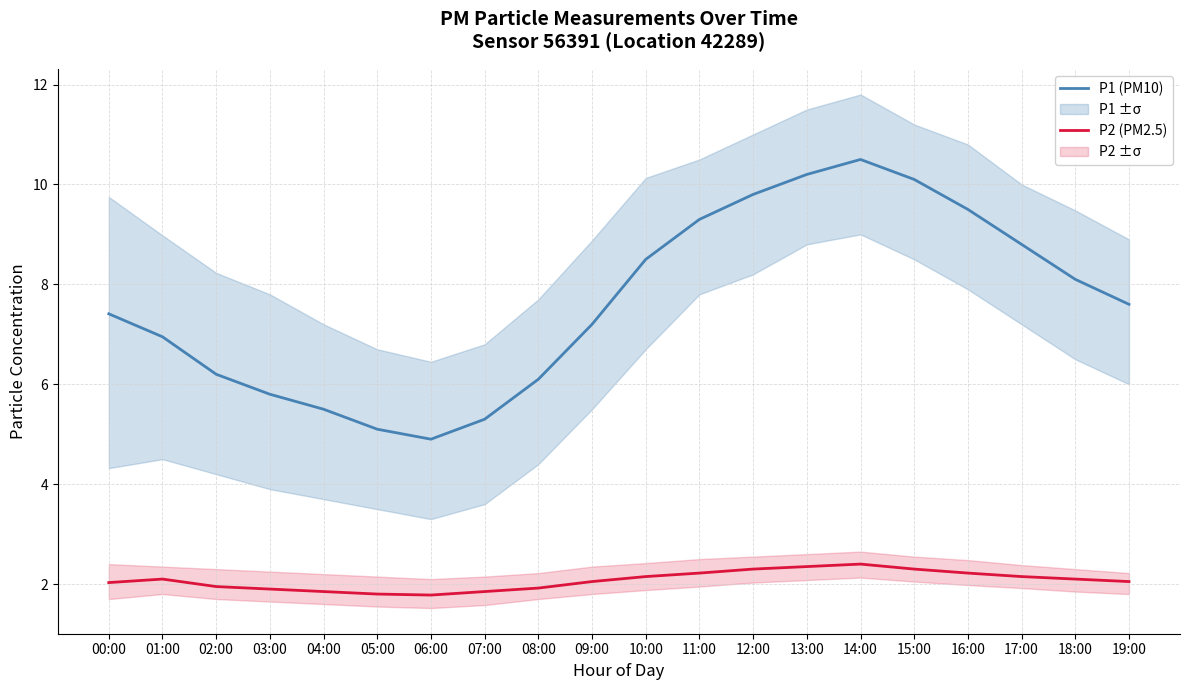

What is the average value of the P2 (PM2.5) series?

2.1